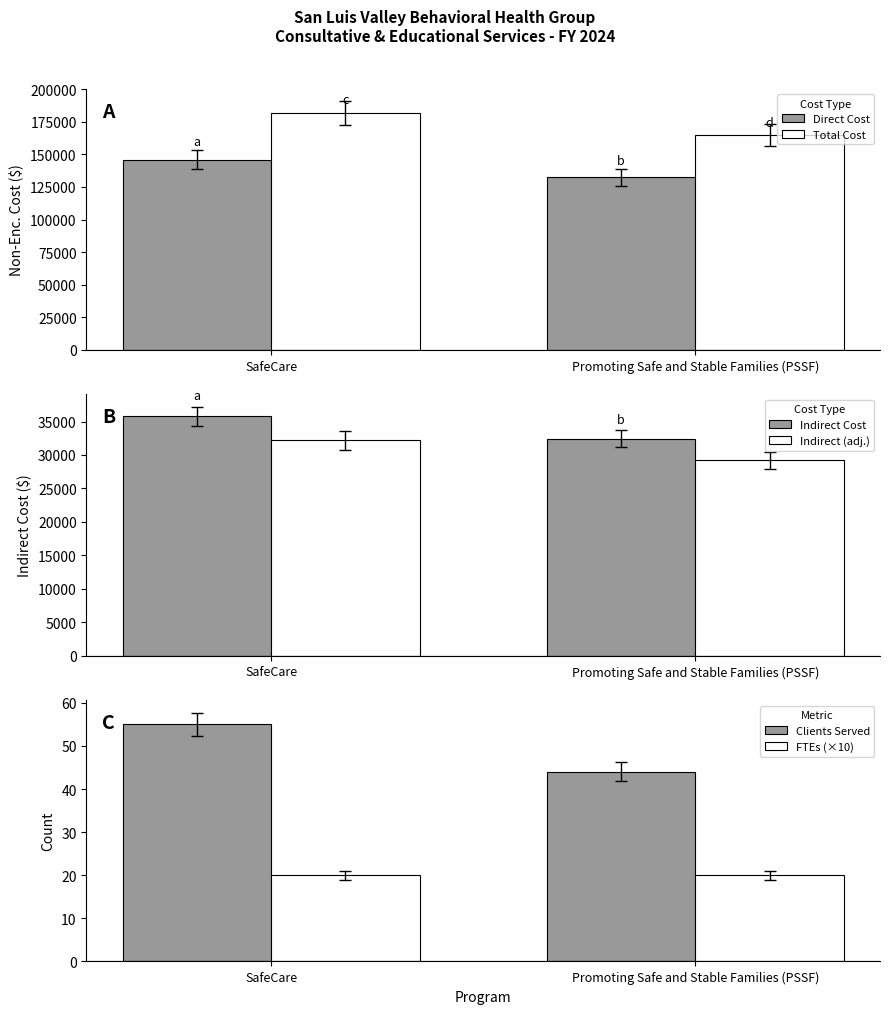

Rank the series by their maximum value, from lowest to highest.

FTEs (×10), Clients Served, Indirect (adj.), Indirect Cost, Direct Cost, Total Cost